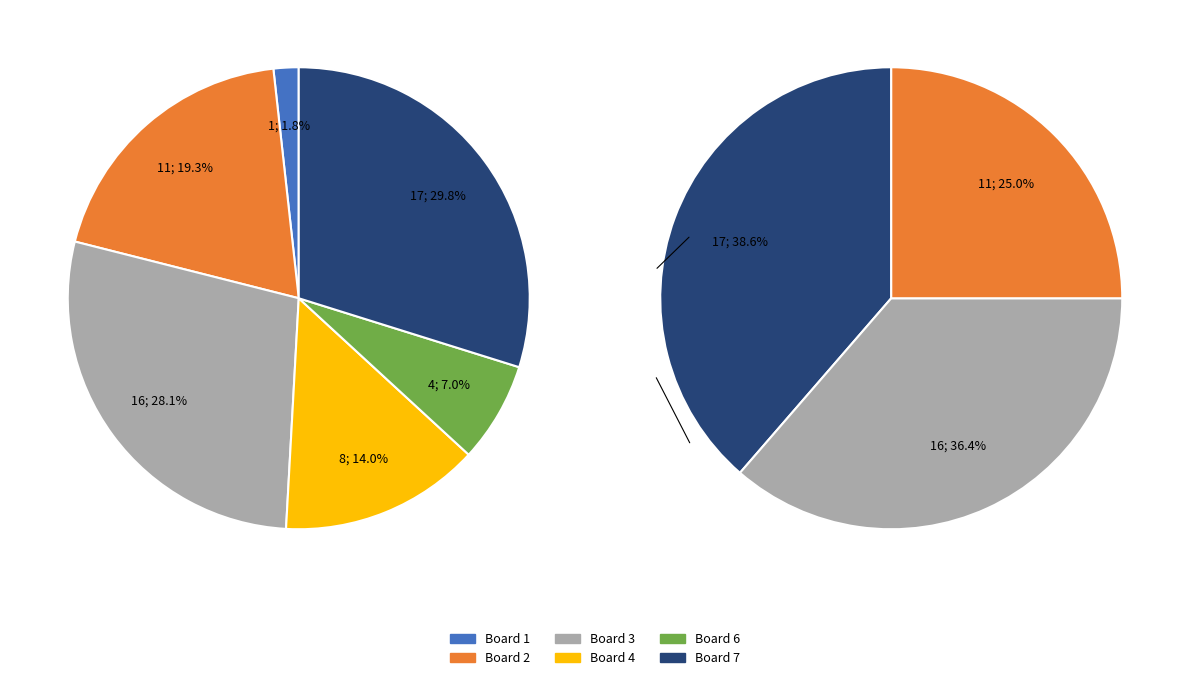

What percentage is NOT represented by Board 5?

100.0%